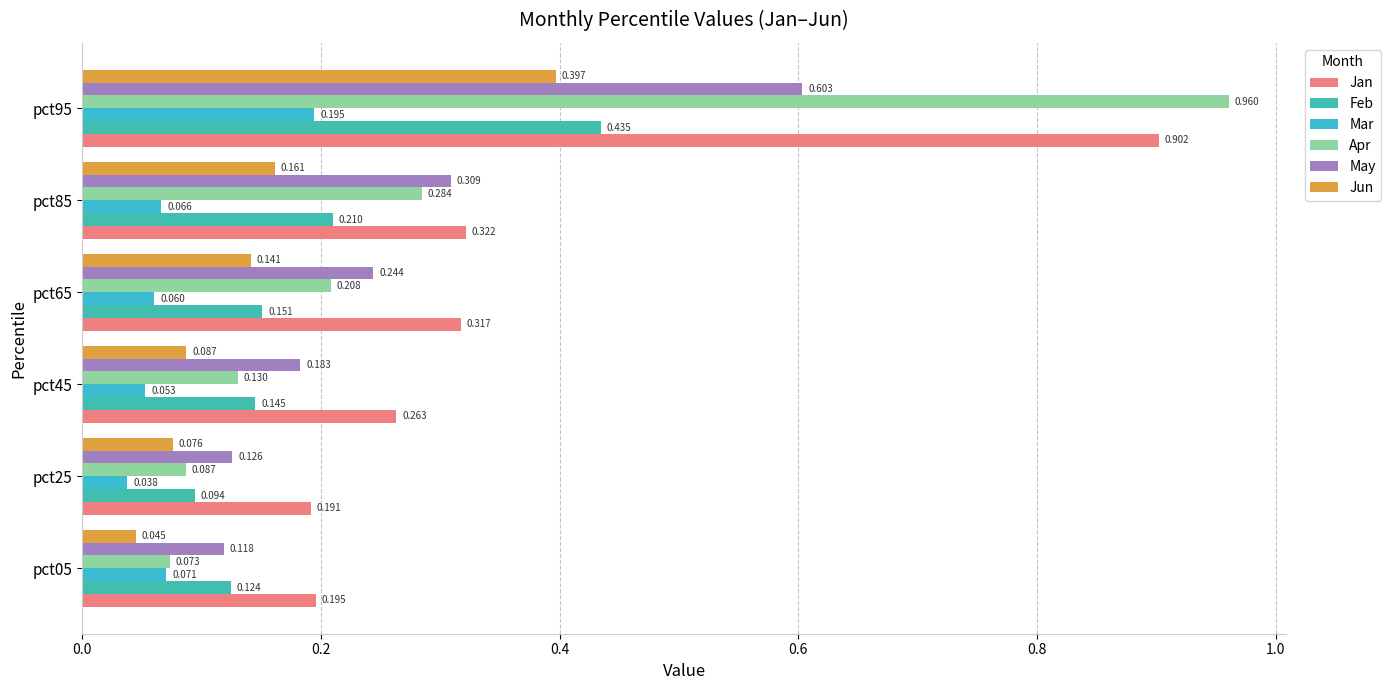

What position from the left is 0.6?

4